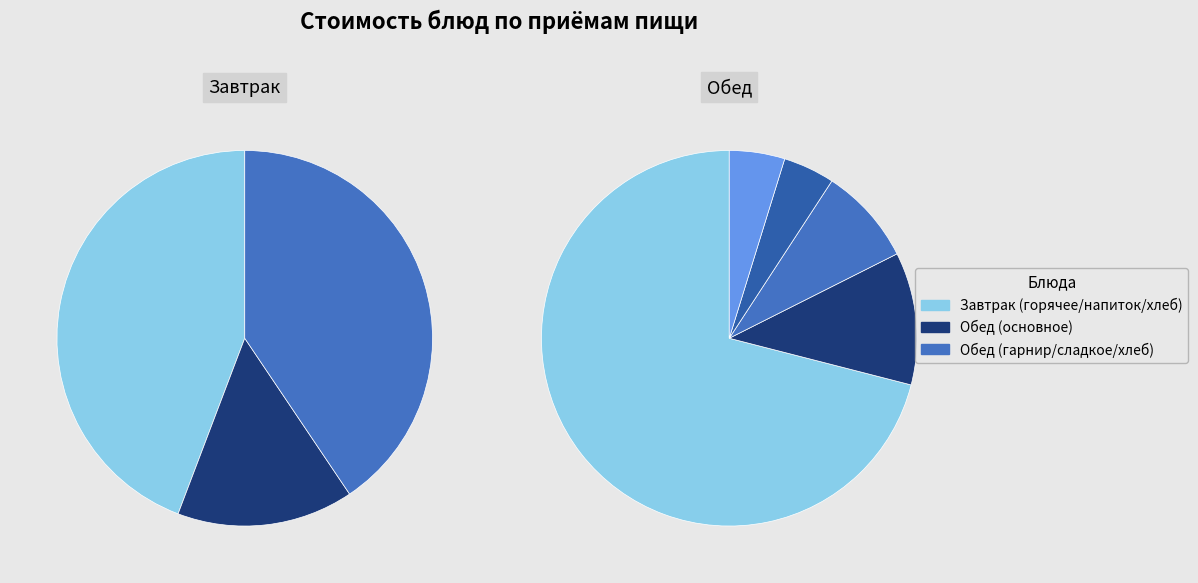

Count the number of slices in the pie.

9